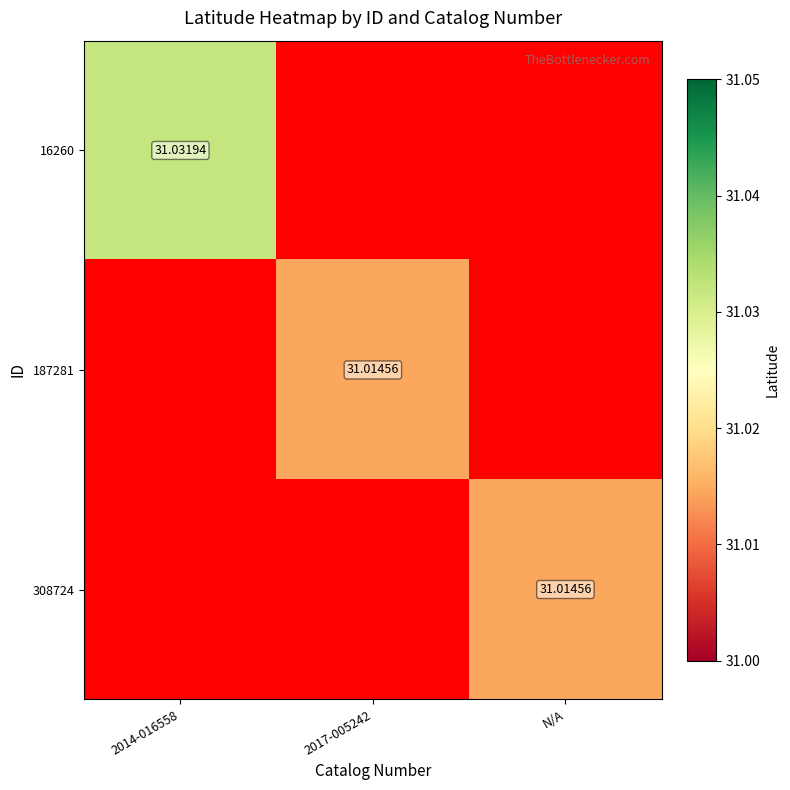

How many data points does each series have?

3